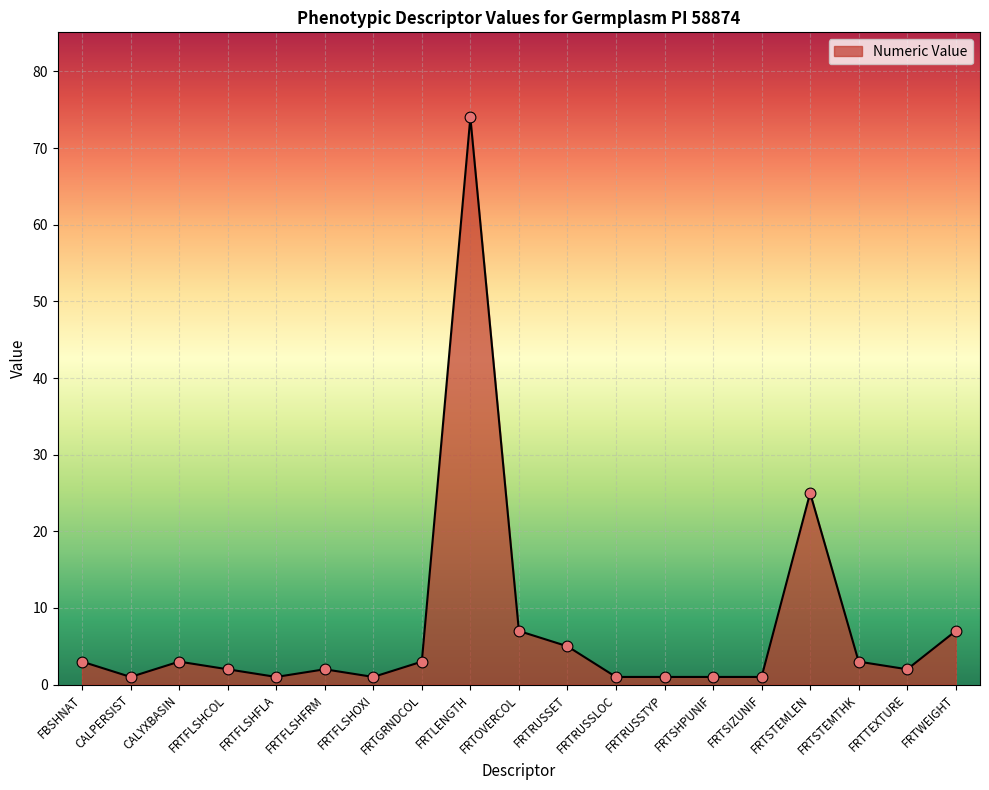

Between FRTFLSHOXI and FRTSTEMLEN, which is larger?

FRTSTEMLEN